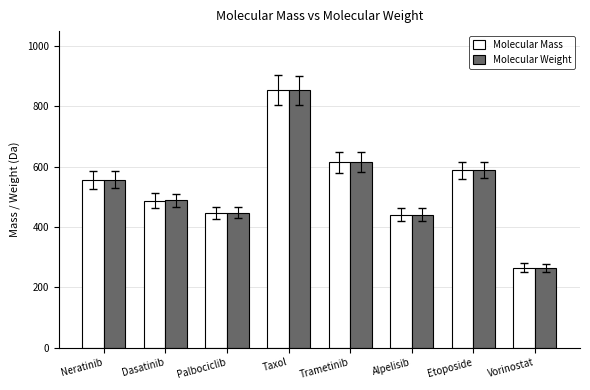

Between Taxol and Etoposide, which series saw the biggest shift?

Molecular Weight